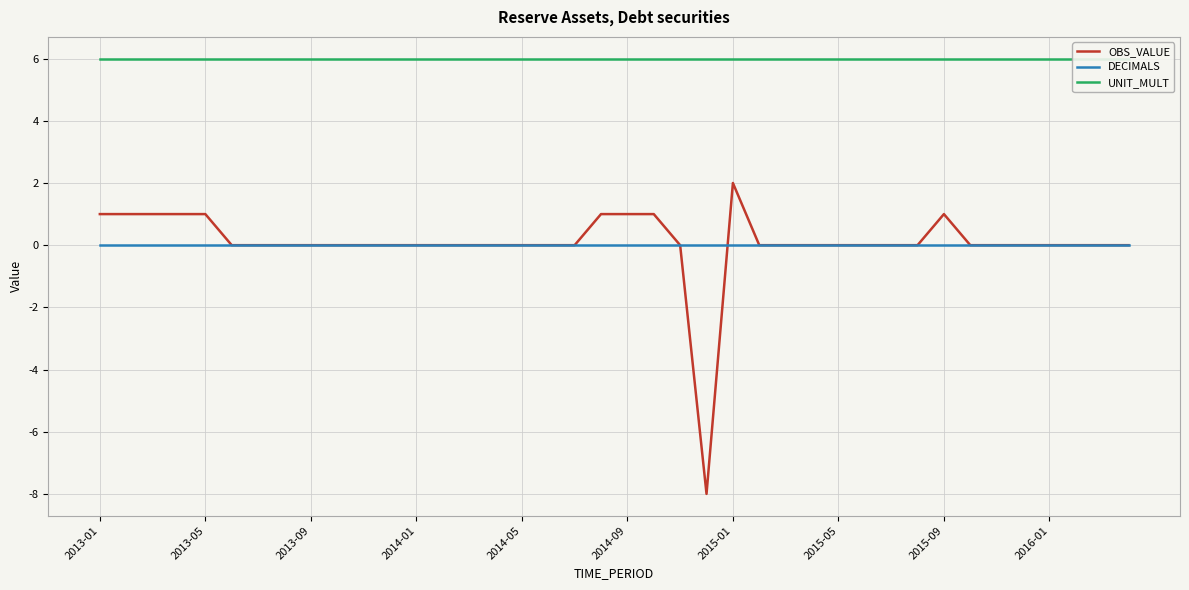

The OBS_VALUE series shows 0 at 2016-01. True or false?

True